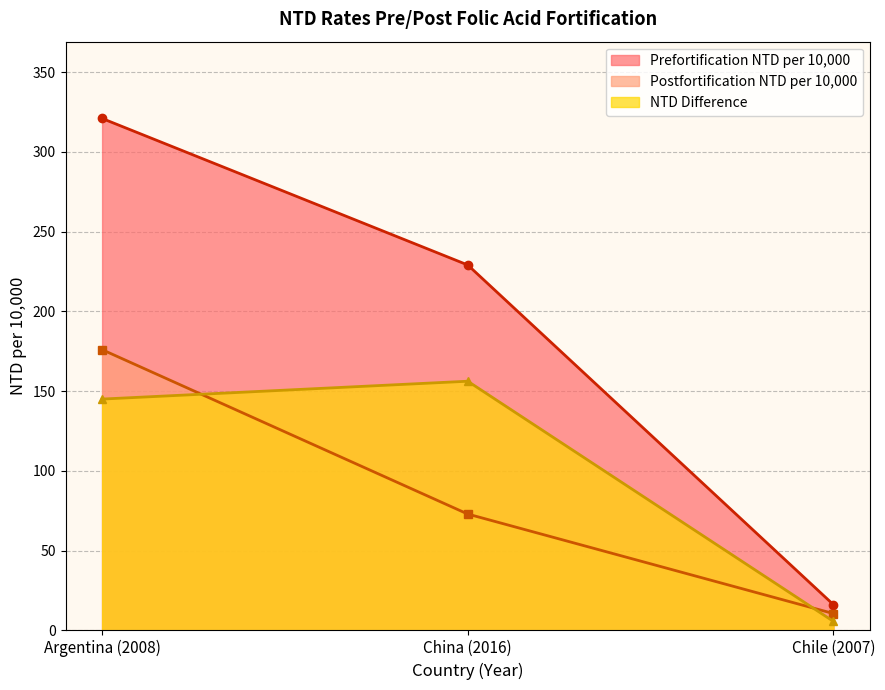

Does the chart have visible grid lines?

Yes